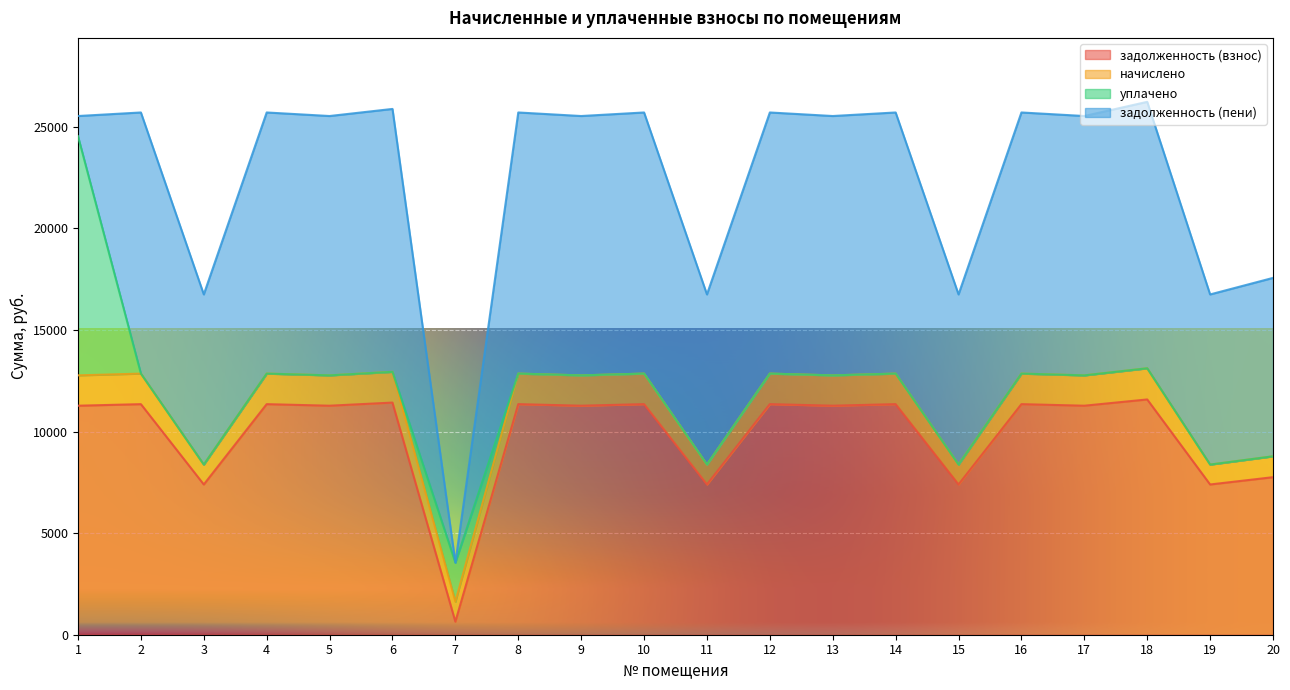

Which series has the largest range (max minus min)?

задолженность (пени)